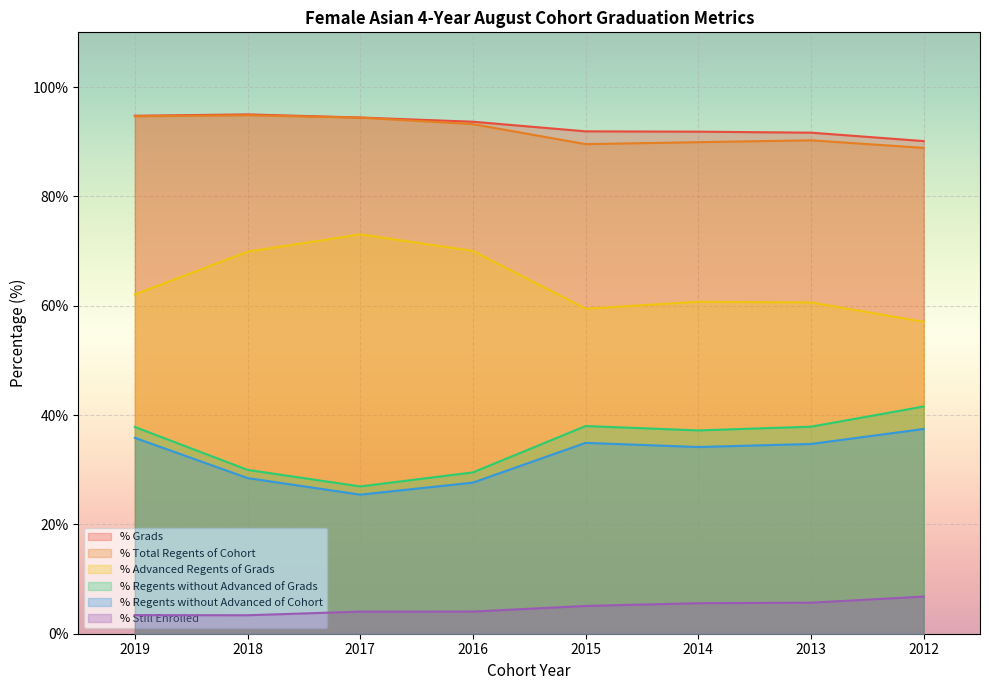

Reading left to right, extract all data points from this chart.

% Grads: 2019=94.7	2018=95.0	2017=94.4	2016=93.7	2015=91.9	2014=91.8	2013=91.7	2012=90.1
% Total Regents of Cohort: 2019=94.6	2018=94.8	2017=94.4	2016=93.2	2015=89.5	2014=89.9	2013=90.2	2012=88.9
% Advanced Regents of Grads: 2019=62.1	2018=69.9	2017=73.0	2016=70.0	2015=59.5	2014=60.7	2013=60.6	2012=57.1
% Regents without Advanced of Grads: 2019=37.8	2018=30.0	2017=26.9	2016=29.5	2015=38.0	2014=37.2	2013=37.9	2012=41.6
% Regents without Advanced of Cohort: 2019=35.8	2018=28.5	2017=25.4	2016=27.6	2015=34.9	2014=34.1	2013=34.7	2012=37.5
% Still Enrolled: 2019=3.4	2018=3.4	2017=4.0	2016=4.0	2015=5.1	2014=5.6	2013=5.7	2012=6.8